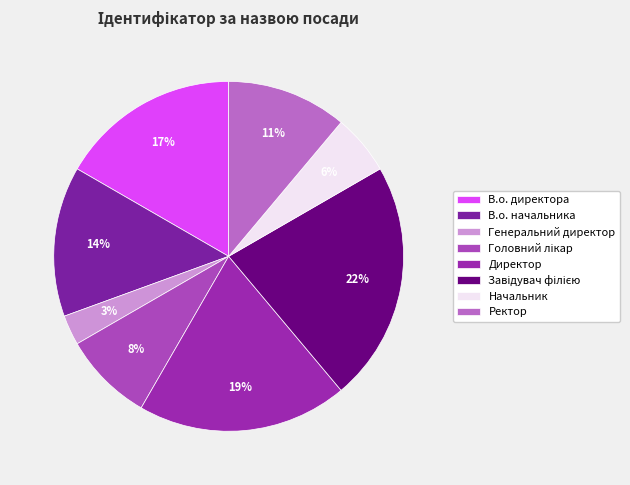

Rank the categories by value from lowest to highest.

Генеральний директор, Начальник, Головний лікар, Ректор, В.о. начальника, В.о. директора, Директор, Завідувач філією